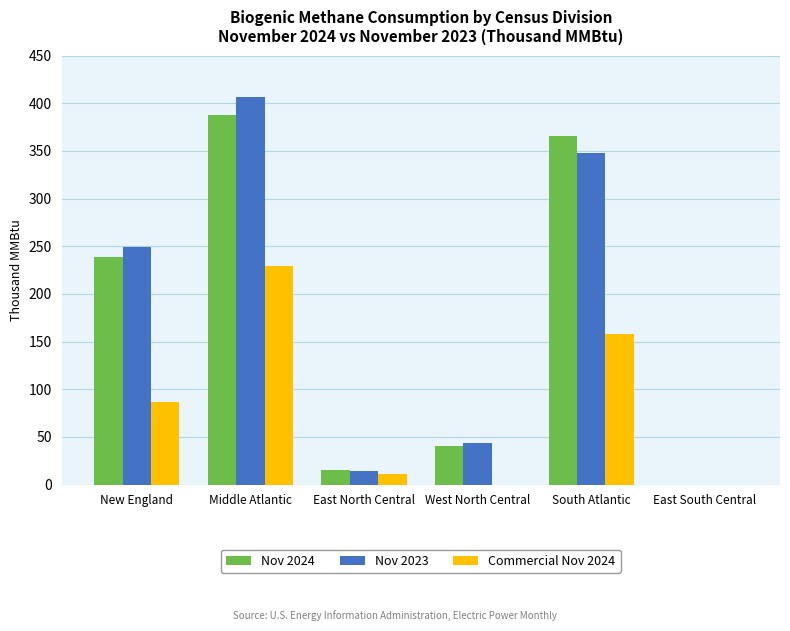

Reading left to right, list all the values displayed in this chart.

Nov 2024: New England=239	Middle Atlantic=388	East North Central=15	West North Central=40	South Atlantic=366	East South Central=0
Nov 2023: New England=249	Middle Atlantic=407	East North Central=14	West North Central=44	South Atlantic=348	East South Central=0
Commercial Nov 2024: New England=87	Middle Atlantic=229	East North Central=11	West North Central=0	South Atlantic=158	East South Central=0